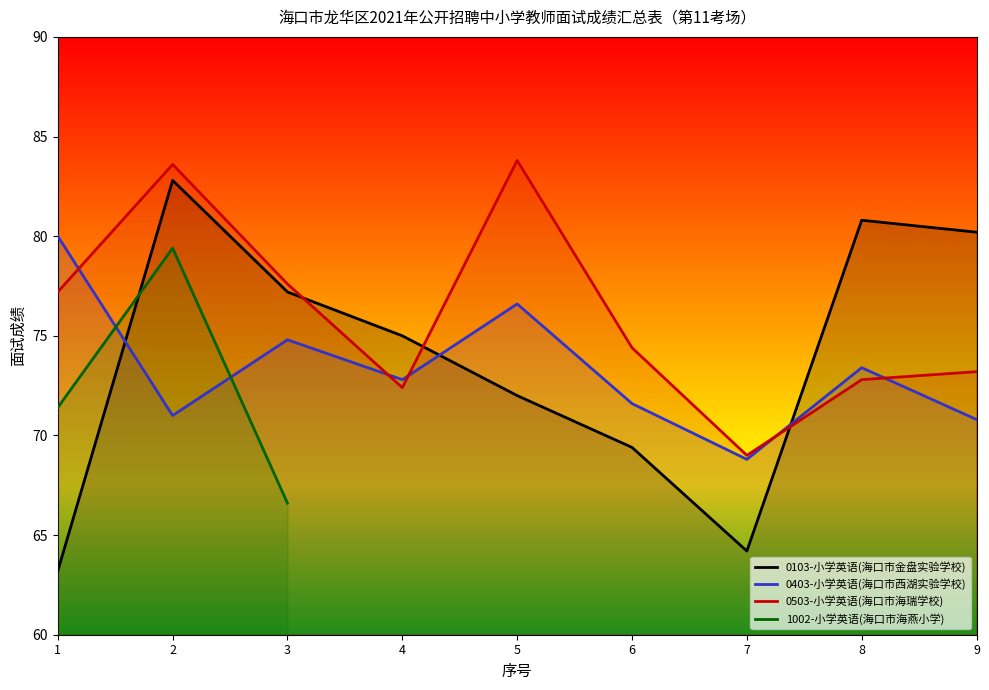

Is the value of 0503-小学英语(海口市海瑞学校) at 3 greater than the value of 0403-小学英语(海口市西湖实验学校) at 1?

No